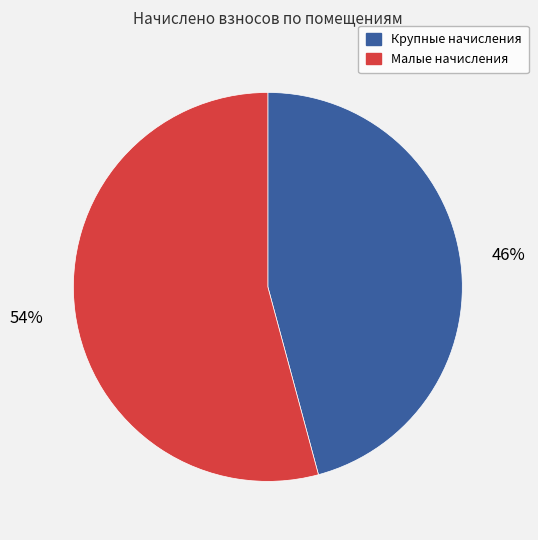

Rank the categories by value from lowest to highest.

Крупные начисления, Малые начисления